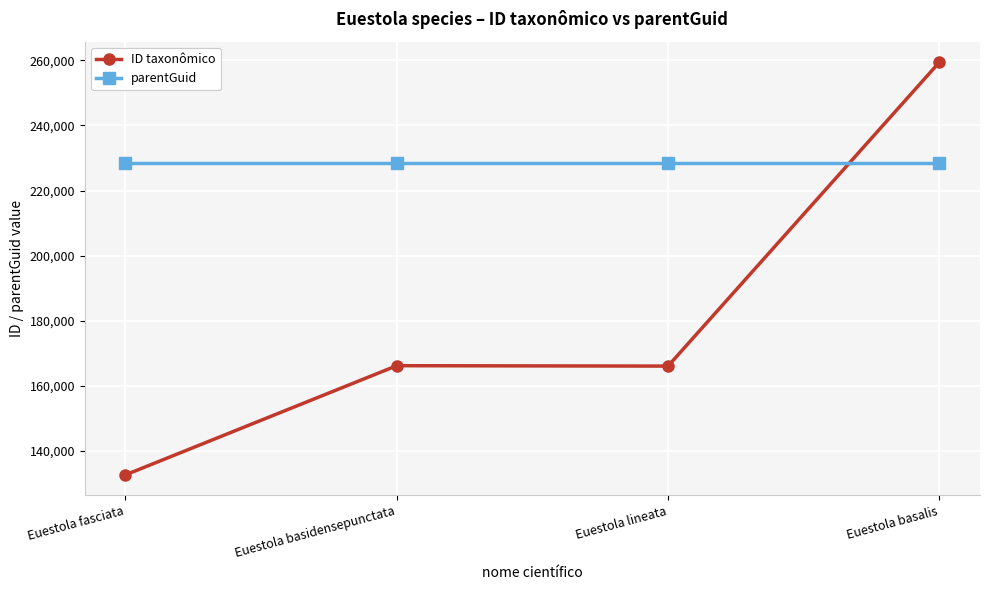

What position from the left is Euestola basalis?

4